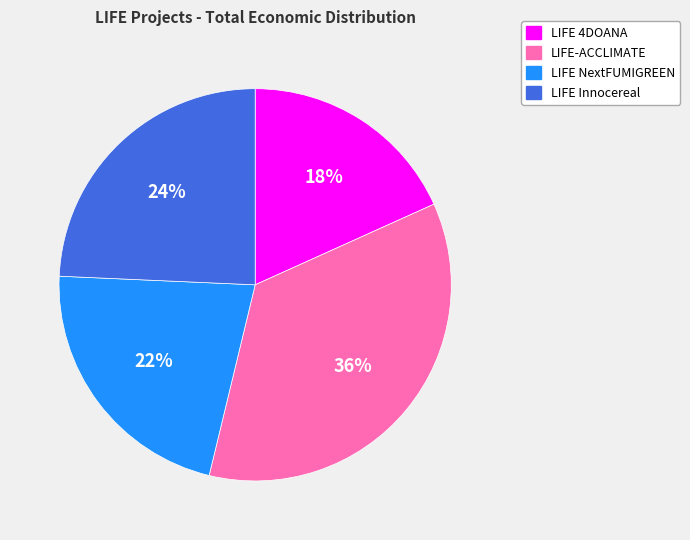

Rank the categories by value from highest to lowest.

LIFE-ACCLIMATE, LIFE Innocereal, LIFE NextFUMIGREEN, LIFE 4DOANA